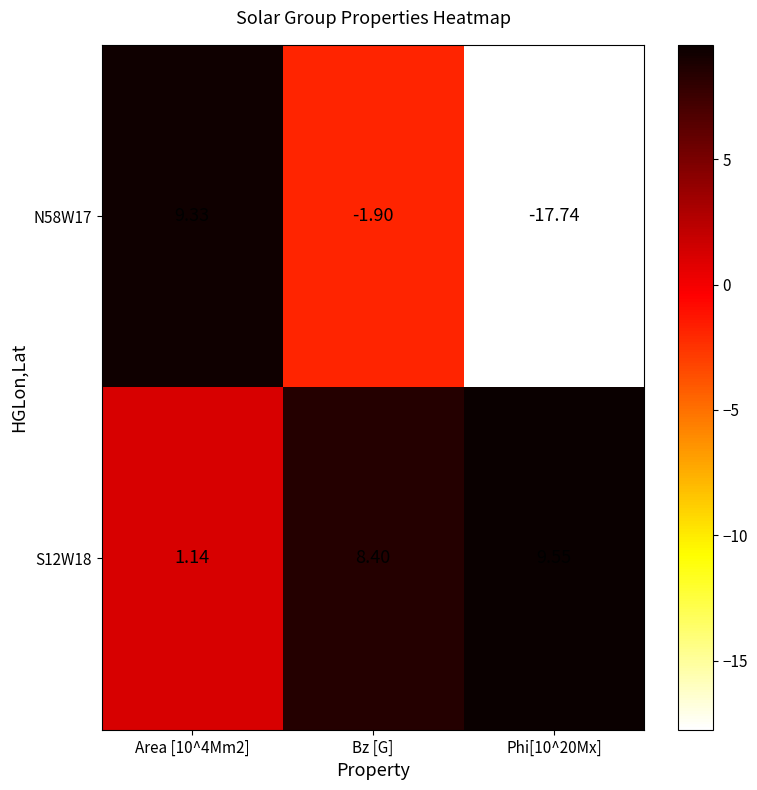

Is the value of N58W17 at Bz [G] greater than the value of S12W18 at Area [10^4Mm2]?

No